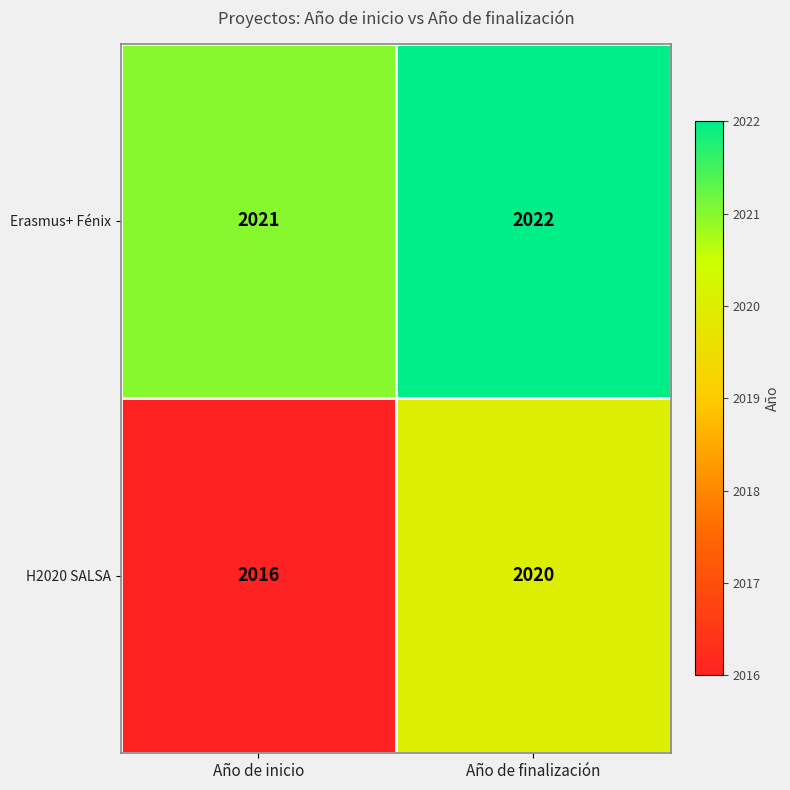

How many series are shown in this chart?

2